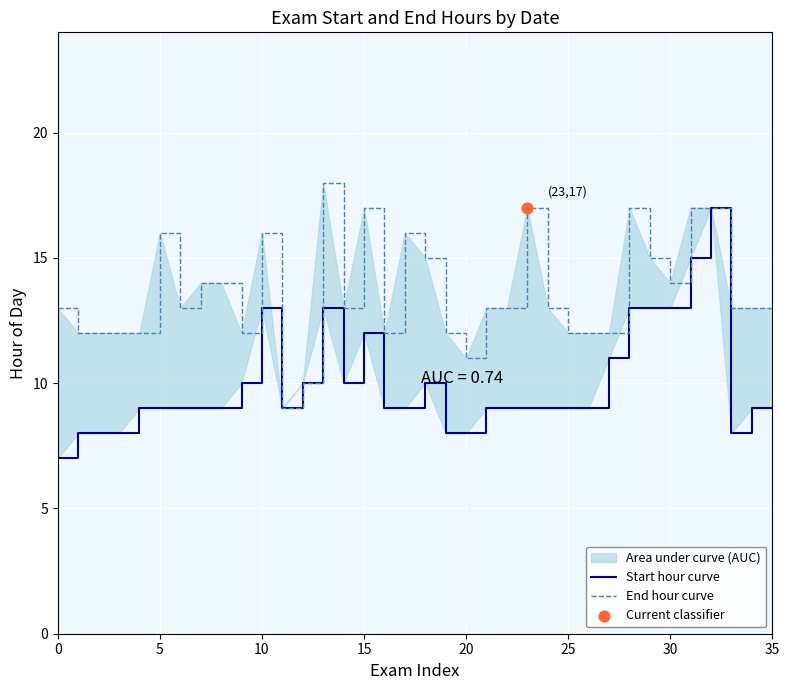

Is the value of Start hour curve at 20 greater than the value of End hour curve at 30?

No